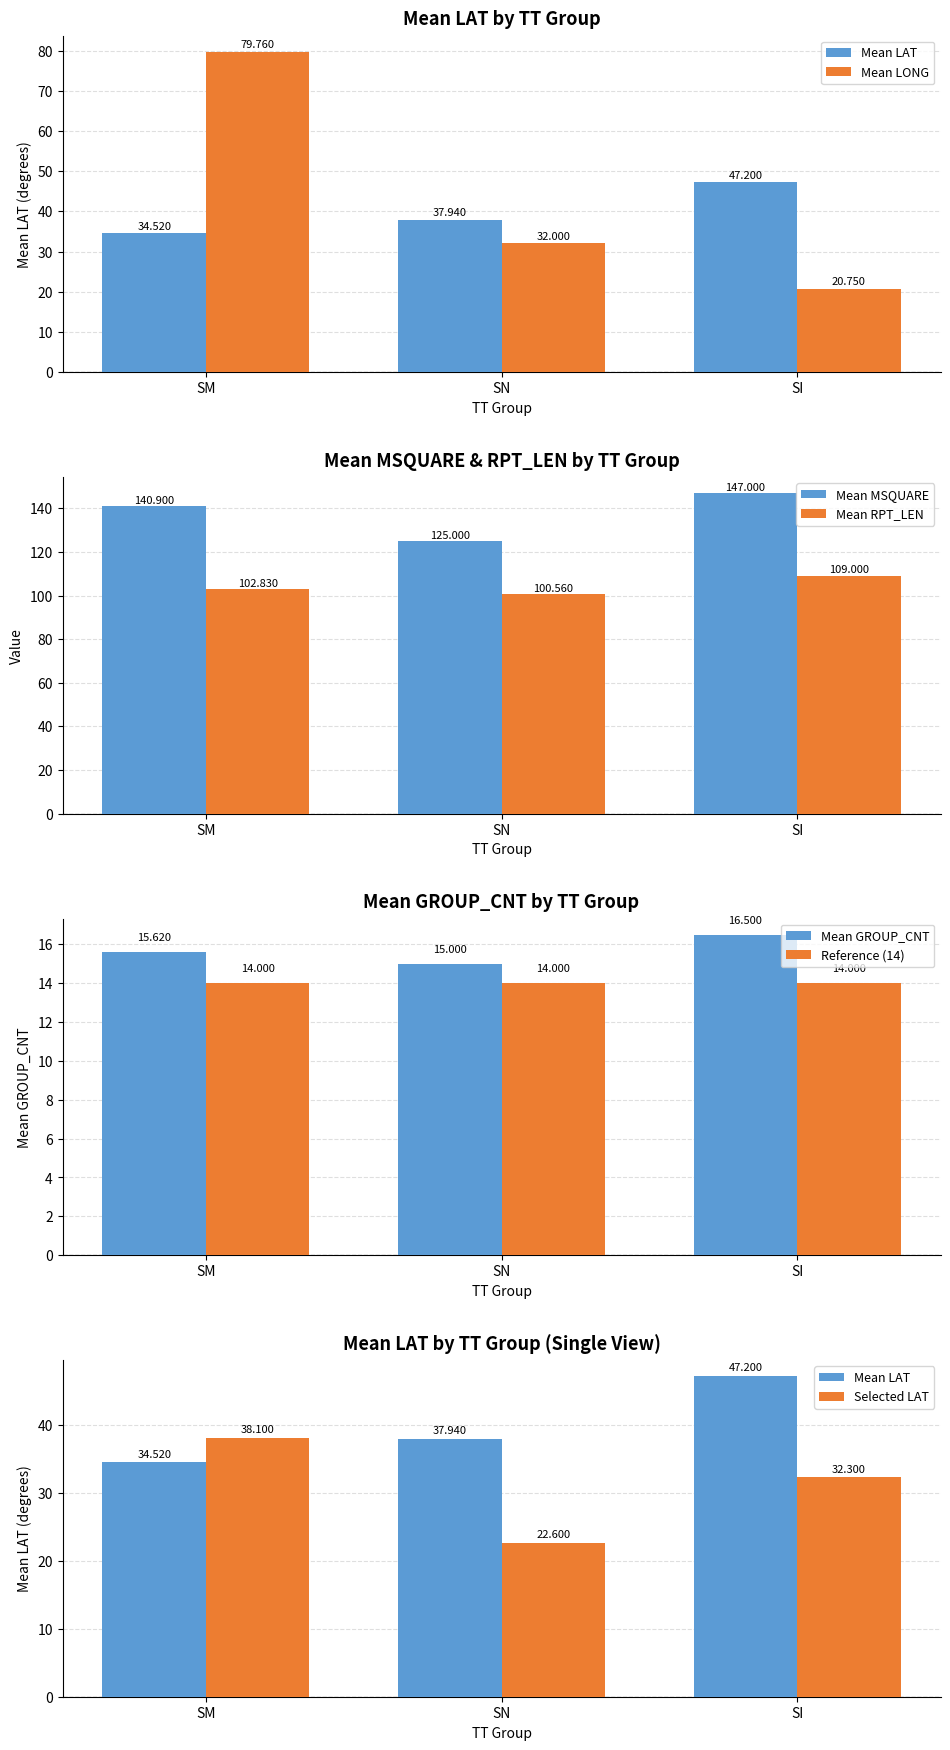

Is the value of Mean RPT_LEN at SM greater than the value of Mean MSQUARE at SN?

No